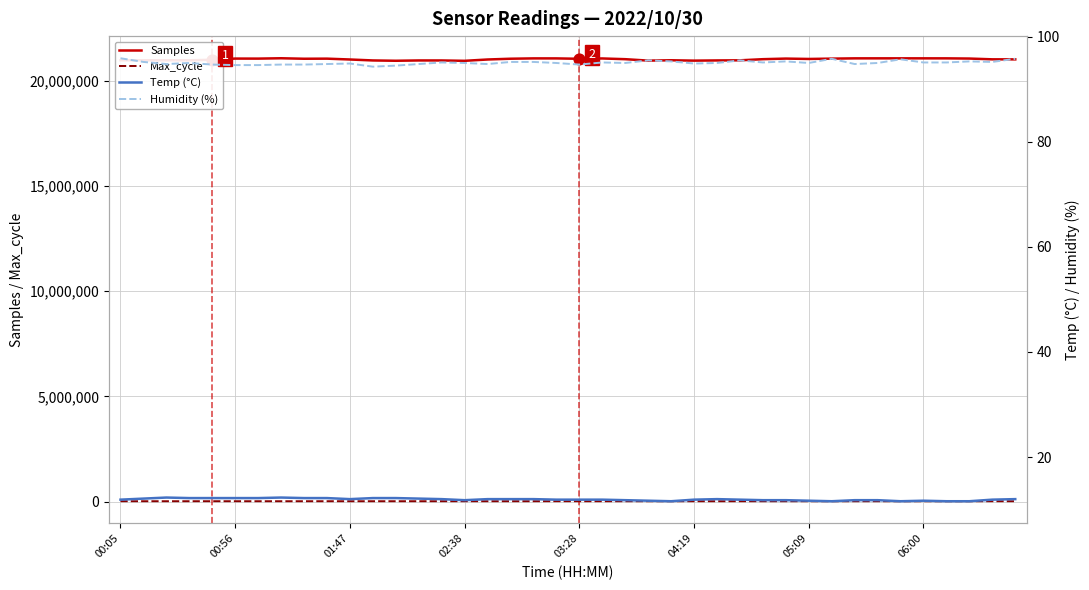

Which series has the largest Y range (max minus min)?

Samples